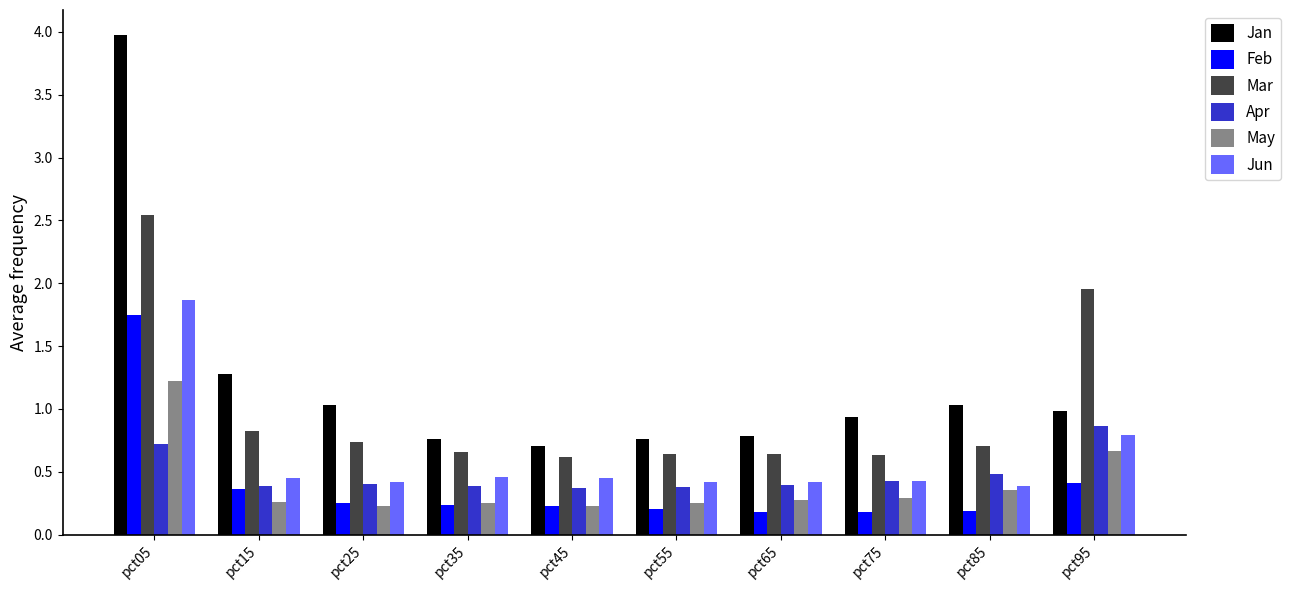

Is it true that Feb equals 0.1 at pct15?

False